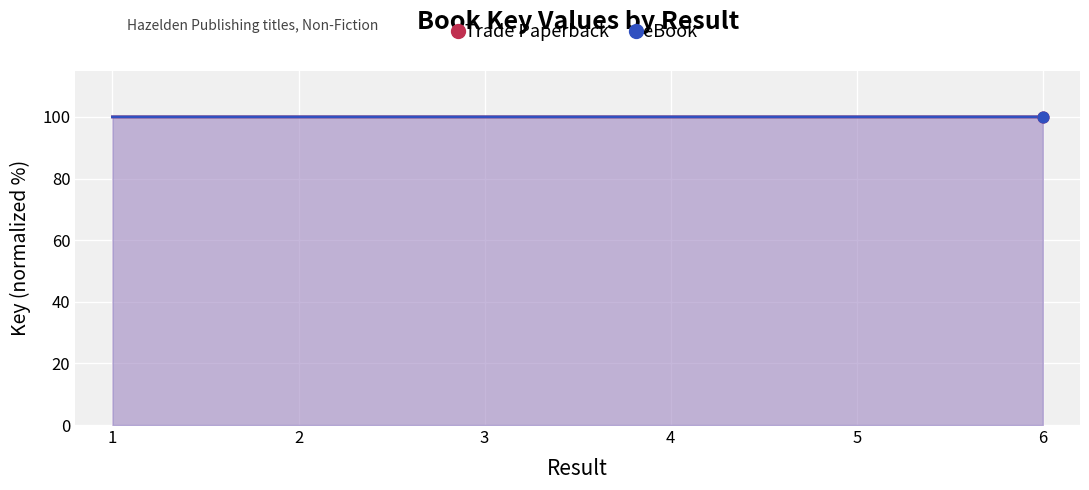

Which series reaches the maximum Y coordinate?

Trade Paperback